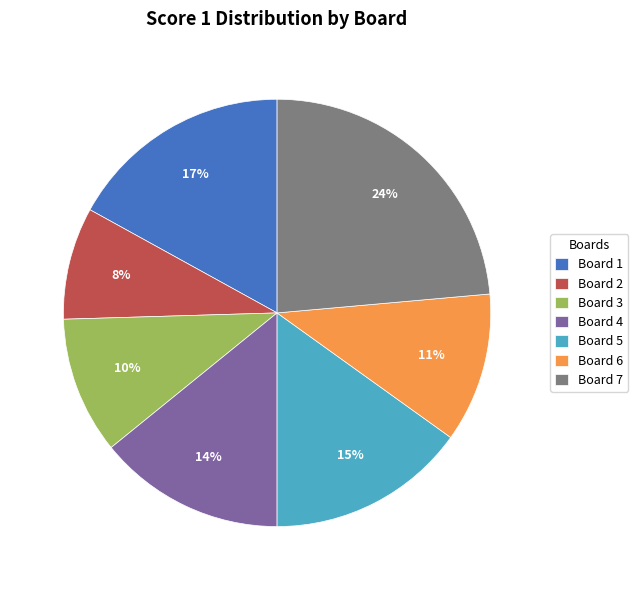

Combined, do Board 2 and Board 1 account for over 50%?

No